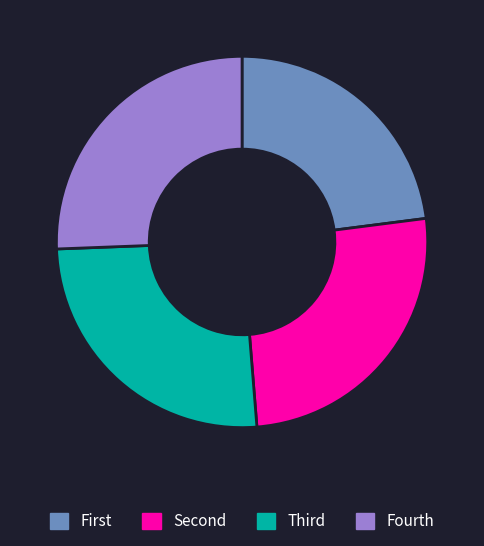

True or false: Fourth accounts for 31% of the total.

False